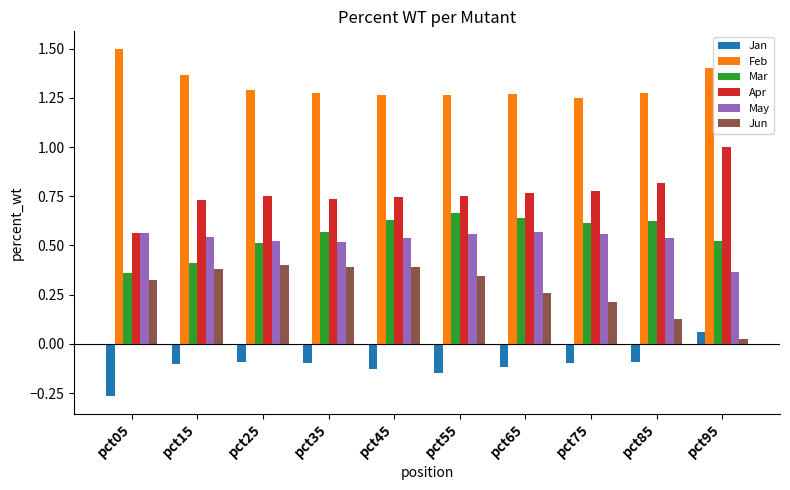

At how many categories does at least one series exceed 0?

10